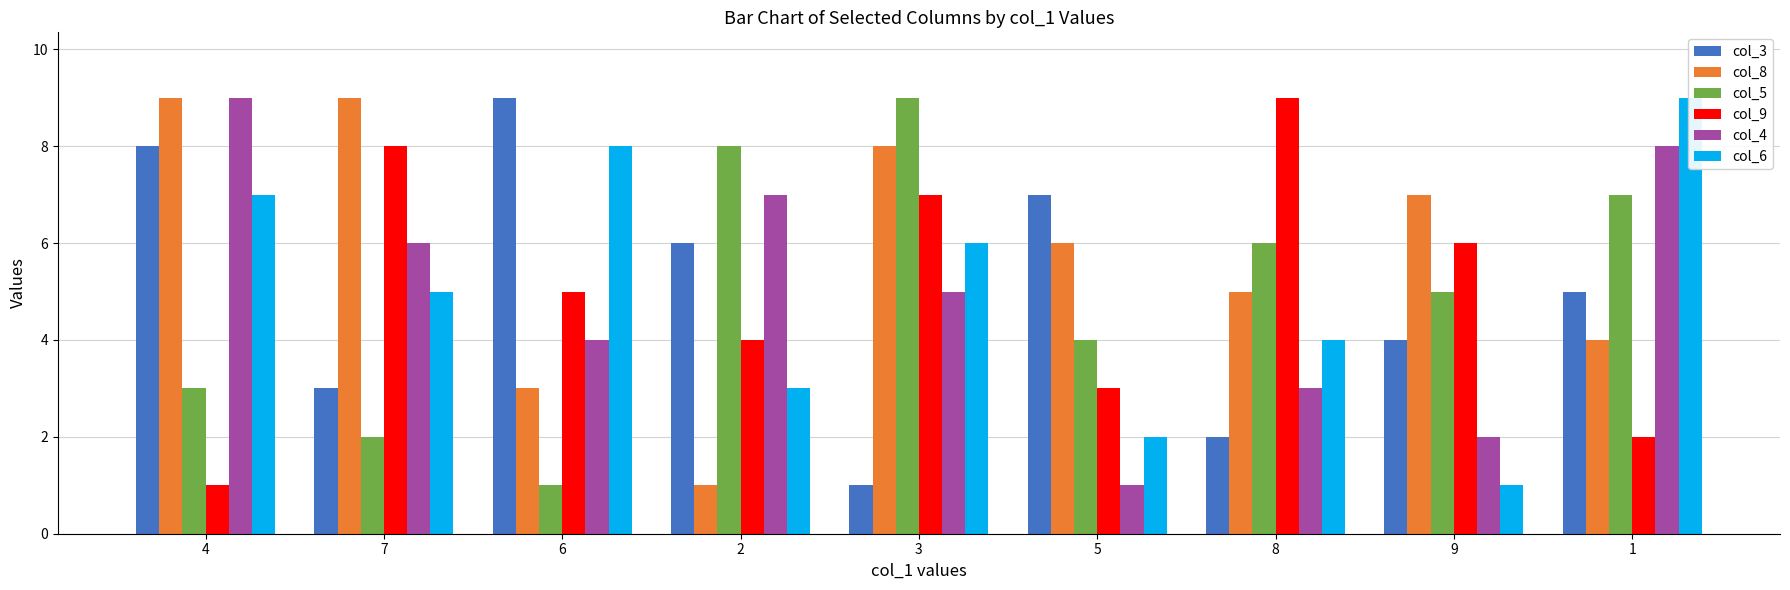

Which series has the largest range (max minus min)?

col_3